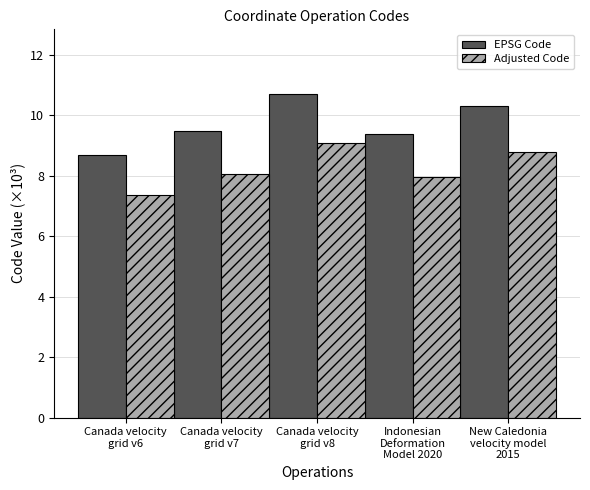

Are the bars horizontal?

No